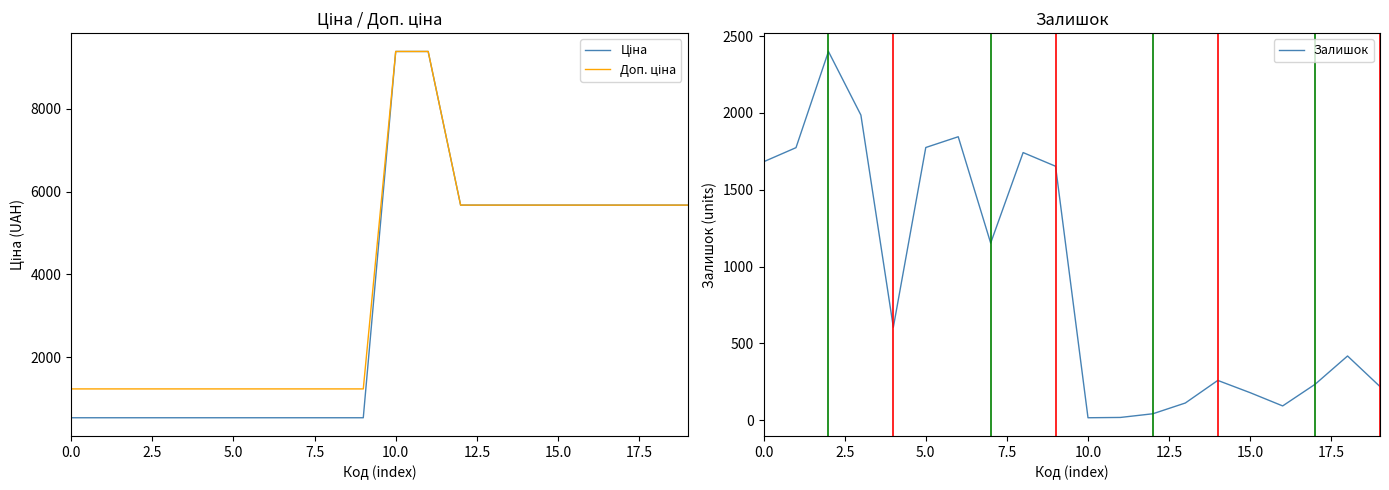

What position from the left is 16?

17